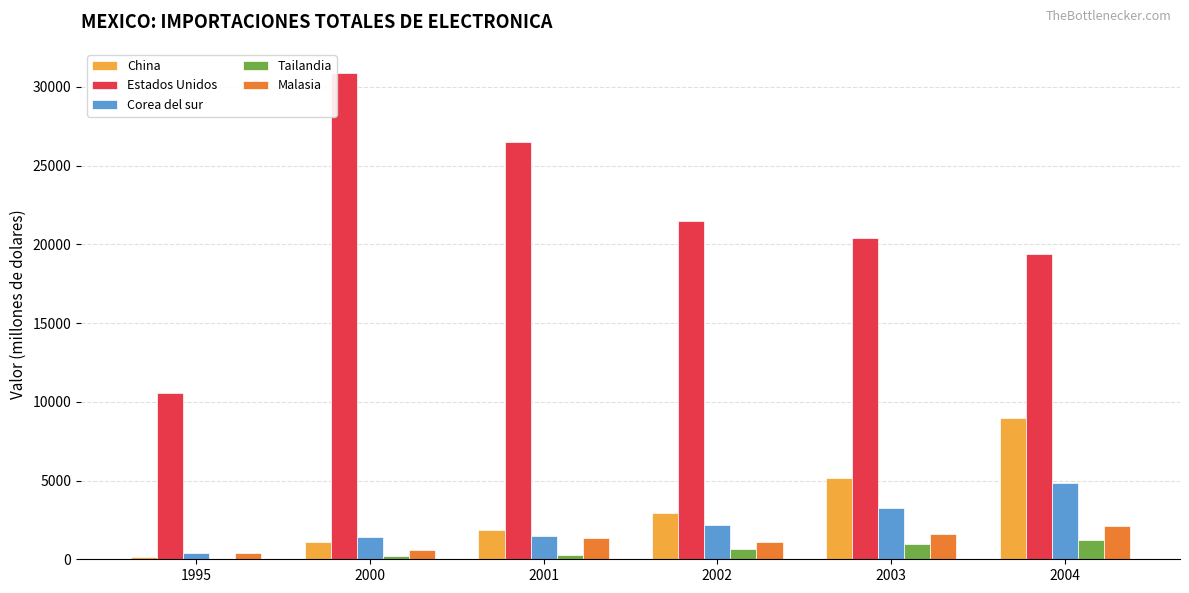

What is the sum of all Malasia values?

7089.1